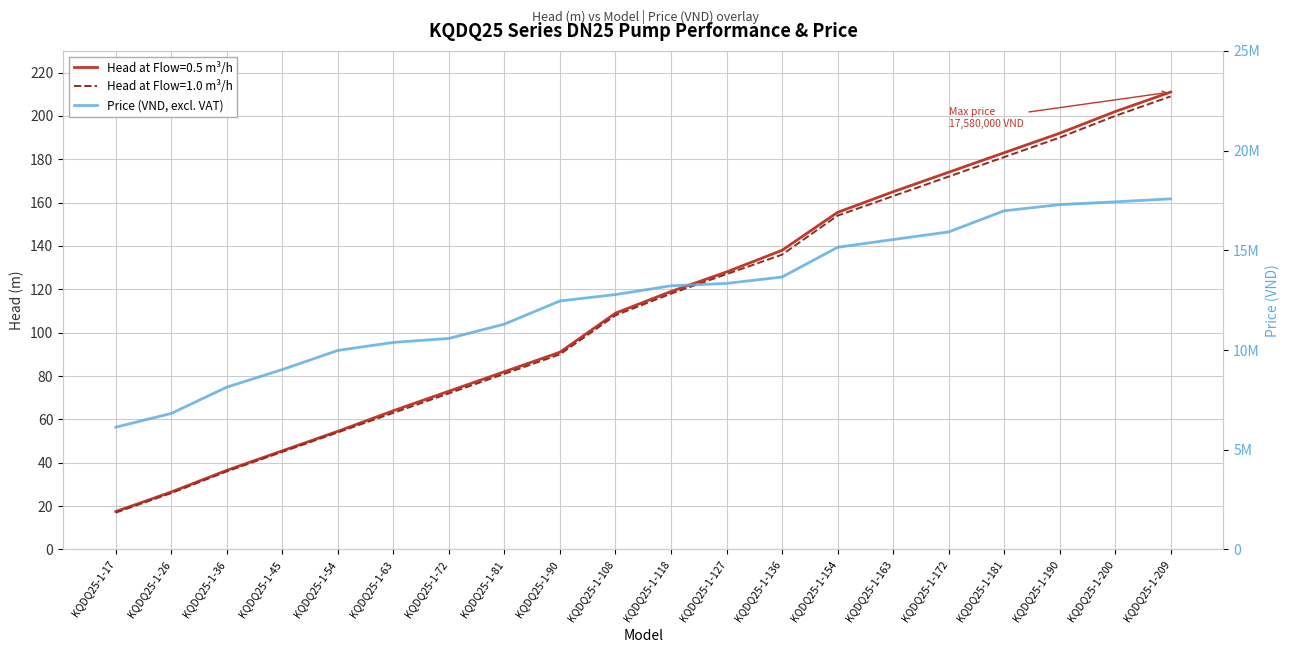

What is the maximum value shown in the chart?

17580000